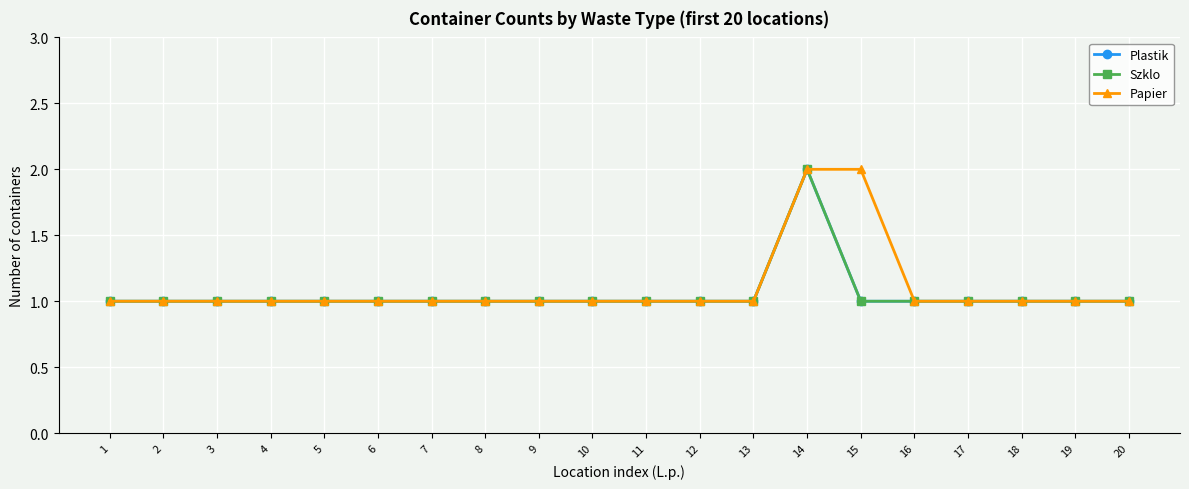

What is the maximum value for Plastik?

2